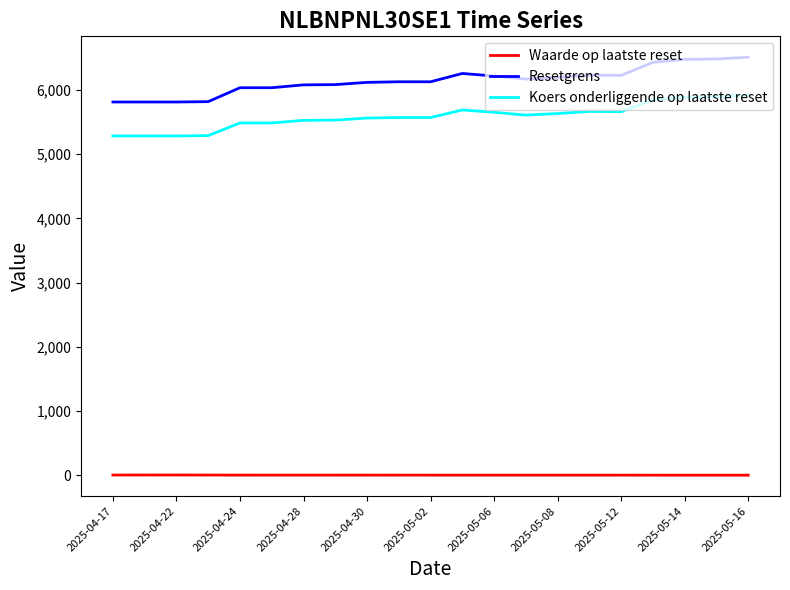

Does the chart have visible grid lines?

No